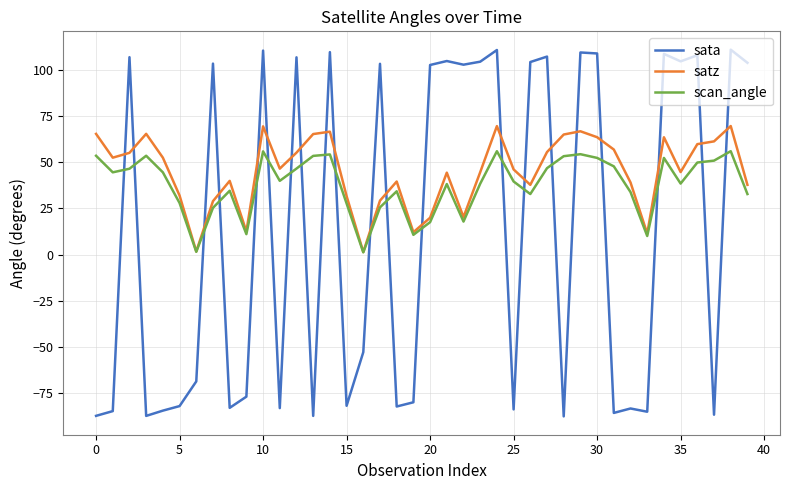

What is the minimum value shown in the chart?

-87.4